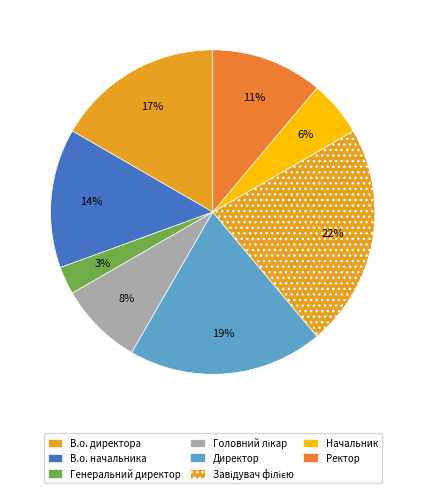

Is it true that В.о. директора is 25% of the pie?

False